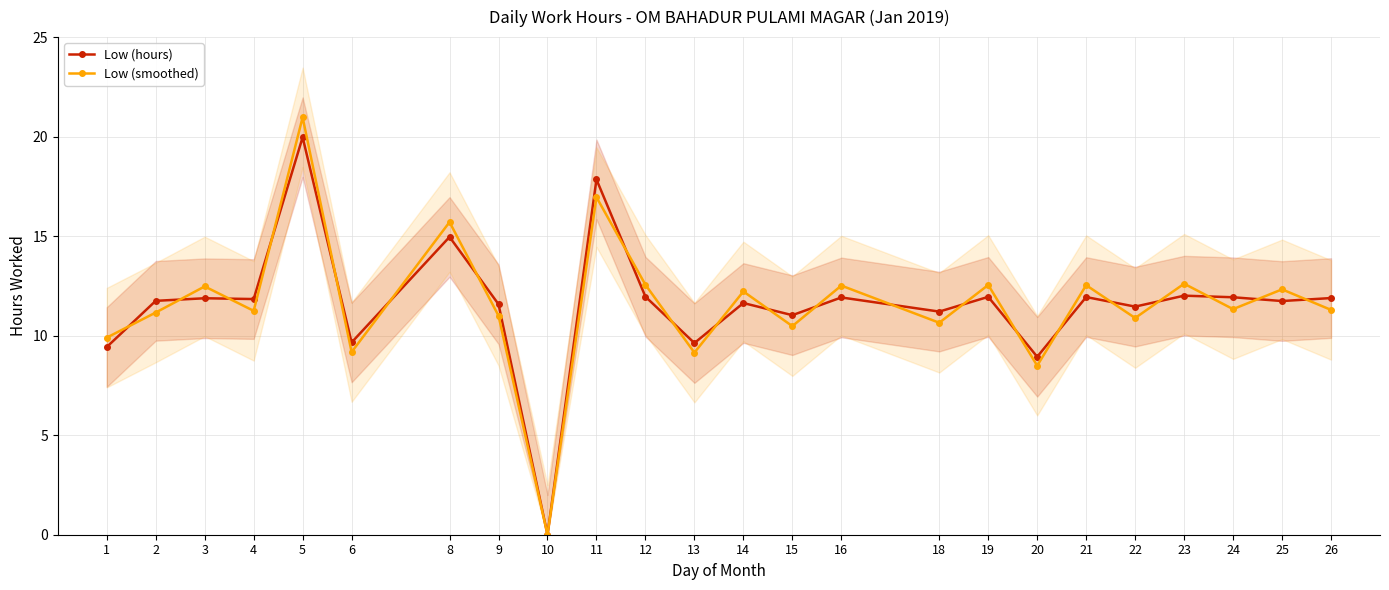

Rank the categories by Low (smoothed) value from highest to lowest.

5, 11, 8, 23, 12, 19, 21, 16, 3, 25, 14, 24, 26, 4, 2, 9, 22, 18, 15, 1, 6, 13, 20, 10